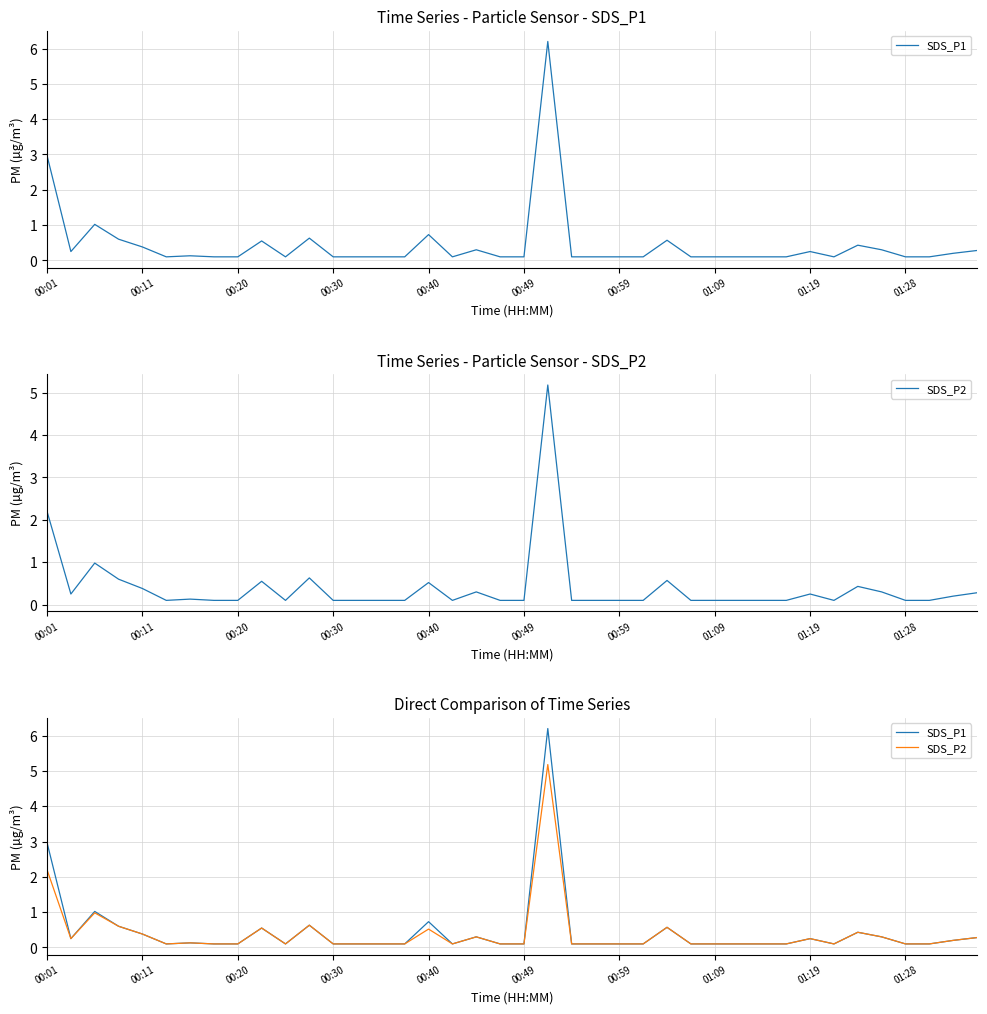

Which series changed the most between 26 and 31?

SDS_P1